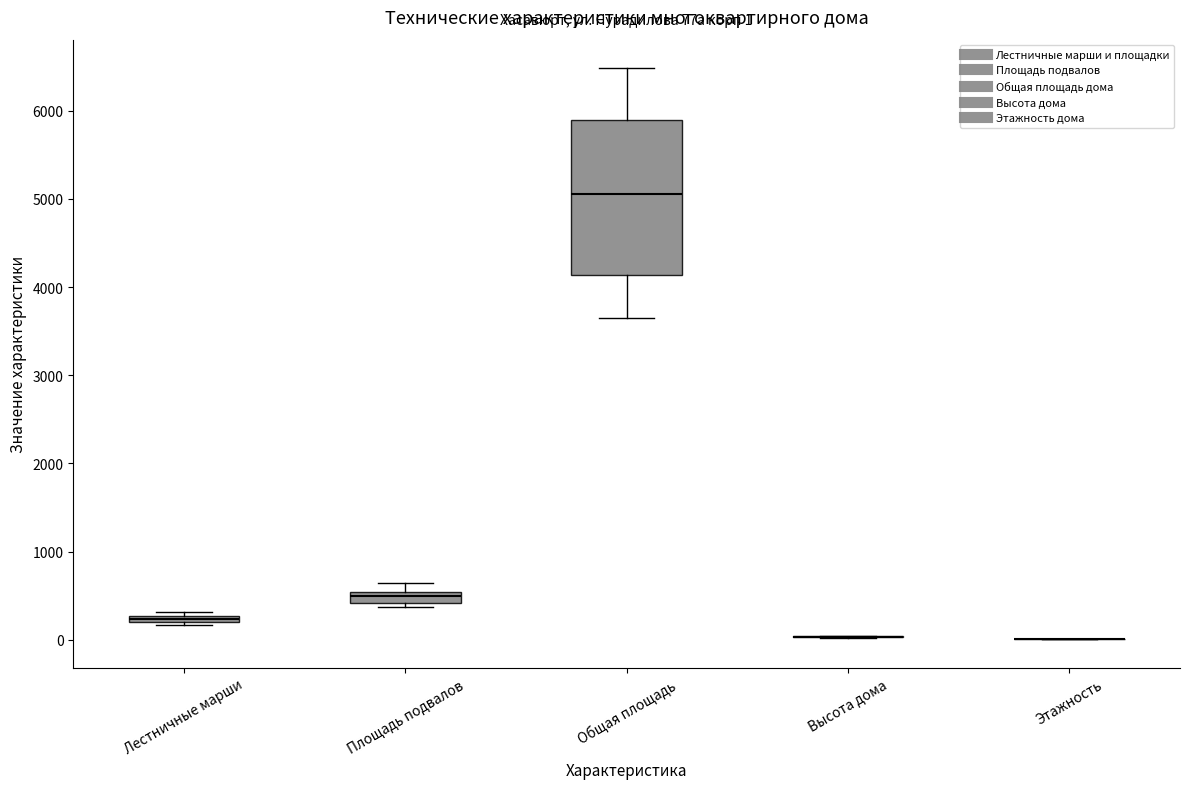

Comparing the boxes themselves (not the whiskers), which one is the tallest?

Общая площадь